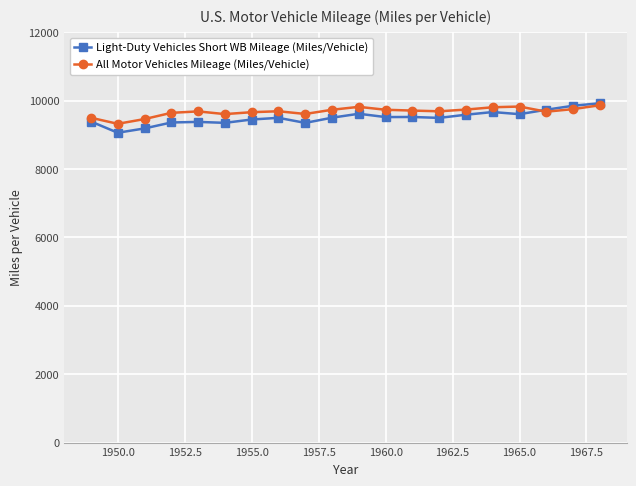

True or false: Light-Duty Vehicles Short WB Mileage (Miles/Vehicle) has more than 1 points higher than both neighbors.

True